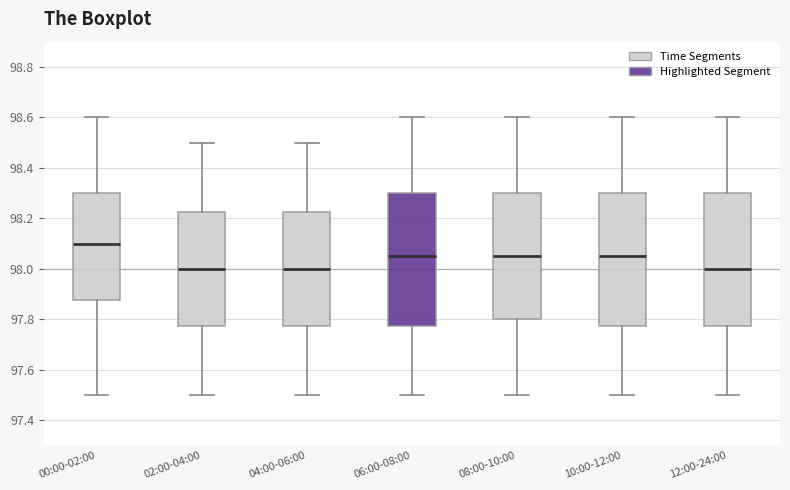

Reading left to right, read every box against the y-axis: the position of its median line, the range the box covers, and the ends of its whiskers. The values are not printed on the chart, so give them approximately, as read against the axis.

00:00-02:00: median 98.10, box 97.88 to 98.30, whiskers 97.50 to 98.60
02:00-04:00: median 98.00, box 97.78 to 98.22, whiskers 97.50 to 98.50
04:00-06:00: median 98.00, box 97.78 to 98.22, whiskers 97.50 to 98.50
06:00-08:00: median 98.06, box 97.78 to 98.30, whiskers 97.50 to 98.60
08:00-10:00: median 98.06, box 97.80 to 98.30, whiskers 97.50 to 98.60
10:00-12:00: median 98.06, box 97.78 to 98.30, whiskers 97.50 to 98.60
12:00-24:00: median 98.00, box 97.78 to 98.30, whiskers 97.50 to 98.60